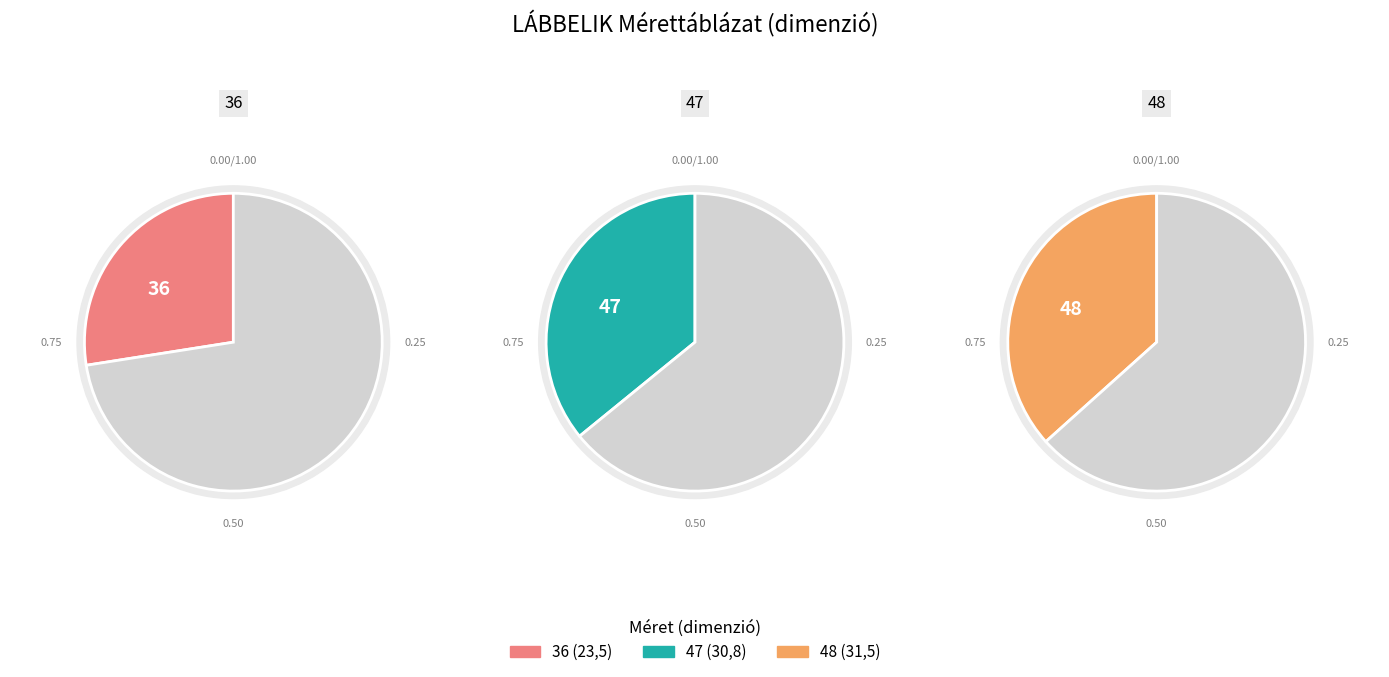

Does 31,5 account for over 50% of the chart?

No